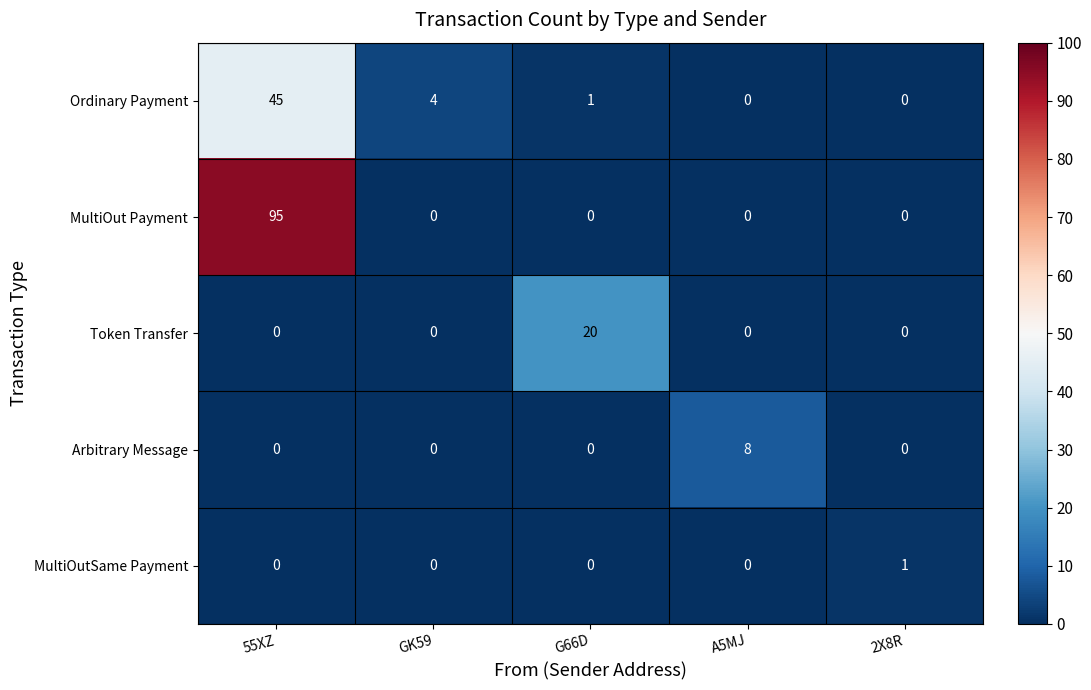

Rank the series by their maximum value, from highest to lowest.

MultiOut Payment, Ordinary Payment, Token Transfer, Arbitrary Message, MultiOutSame Payment